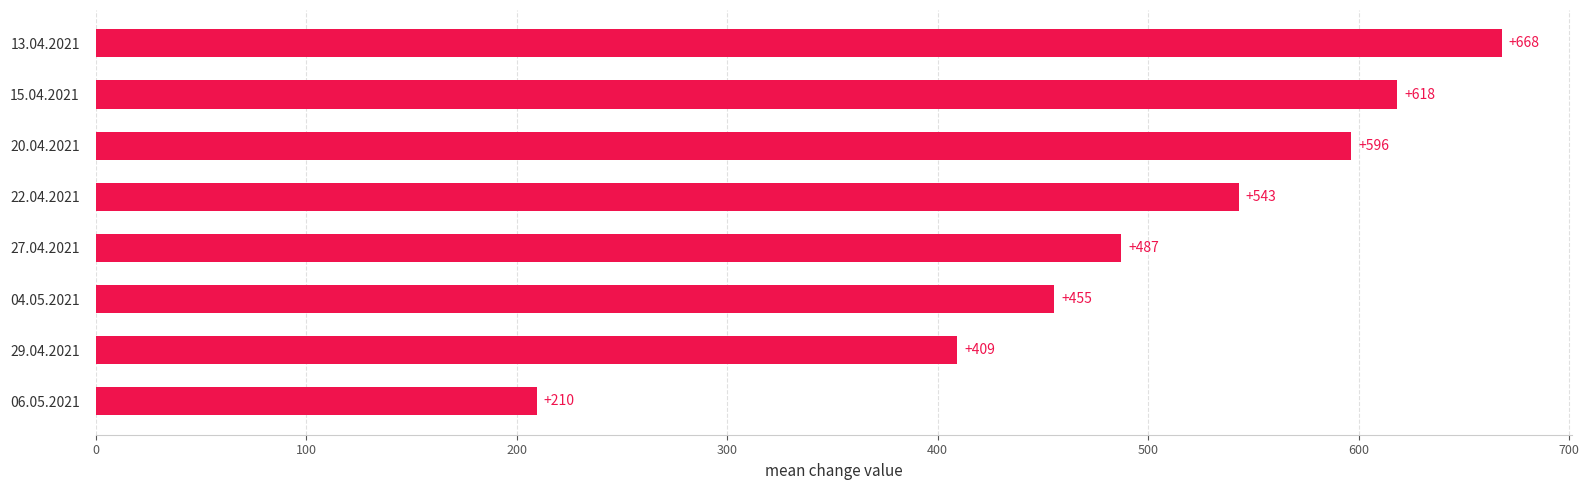

Rank the categories by value from lowest to highest.

06.05.2021, 29.04.2021, 04.05.2021, 27.04.2021, 22.04.2021, 20.04.2021, 15.04.2021, 13.04.2021